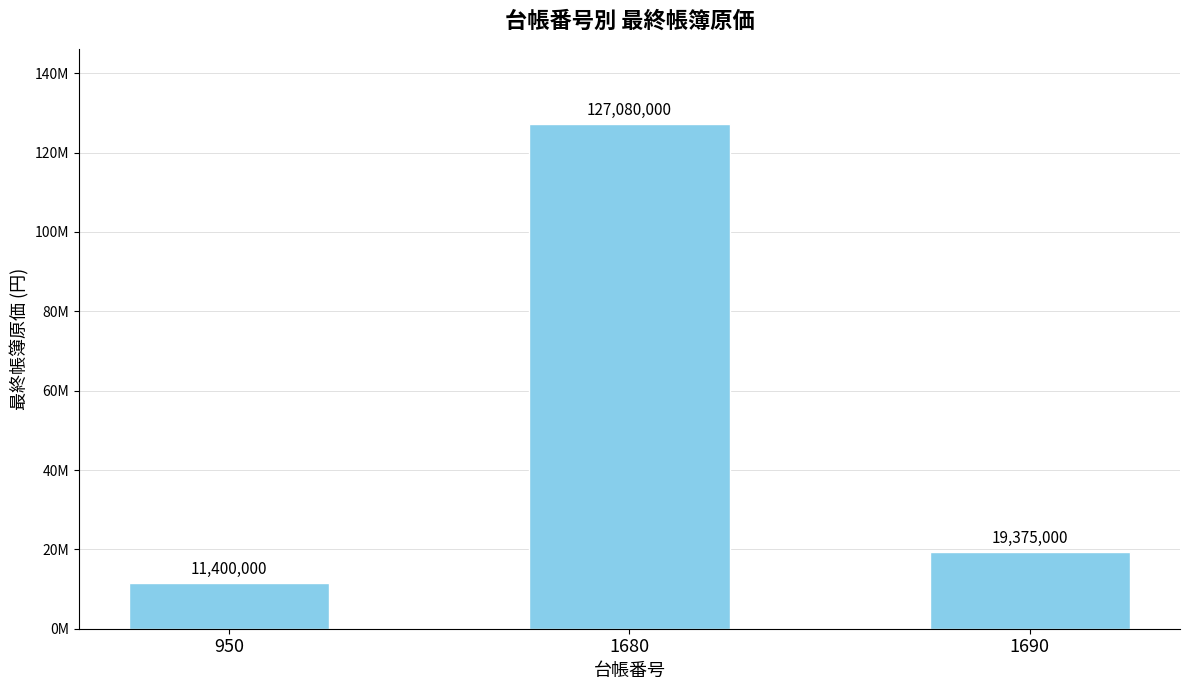

Does the chart contain any negative values?

No